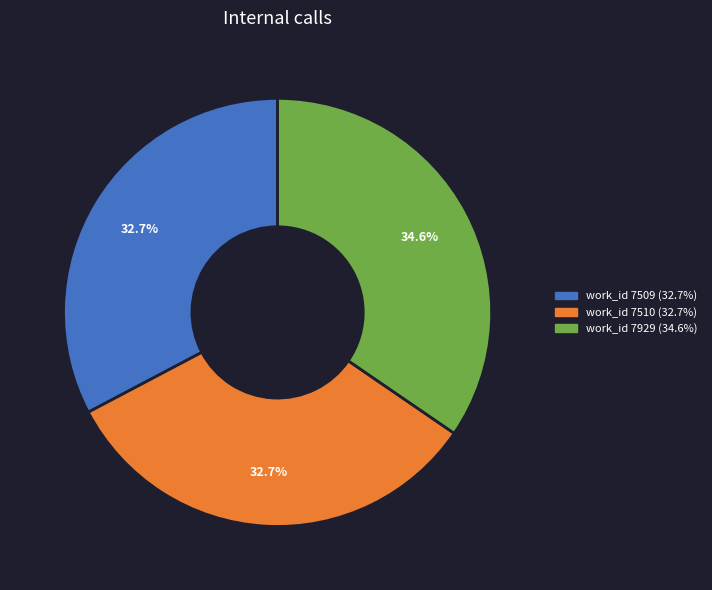

Is there any slice that represents more than half of the pie?

No